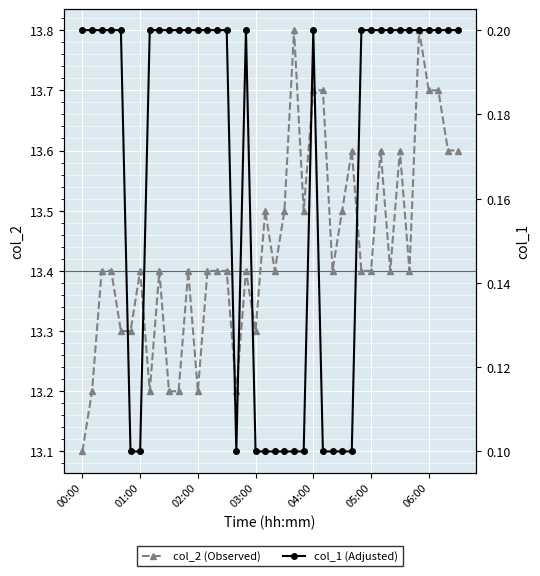

What is the difference between the maximum and minimum values in the col_2 (Observed) series?

0.7